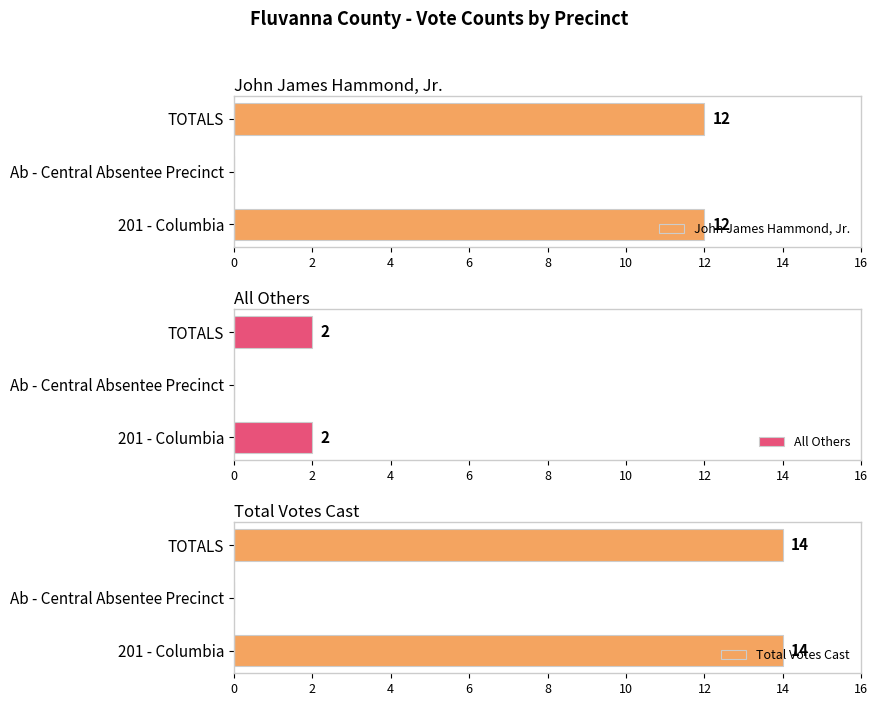

What is the sum of the All Others values at 201 - Columbia and Ab - Central Absentee Precinct?

2